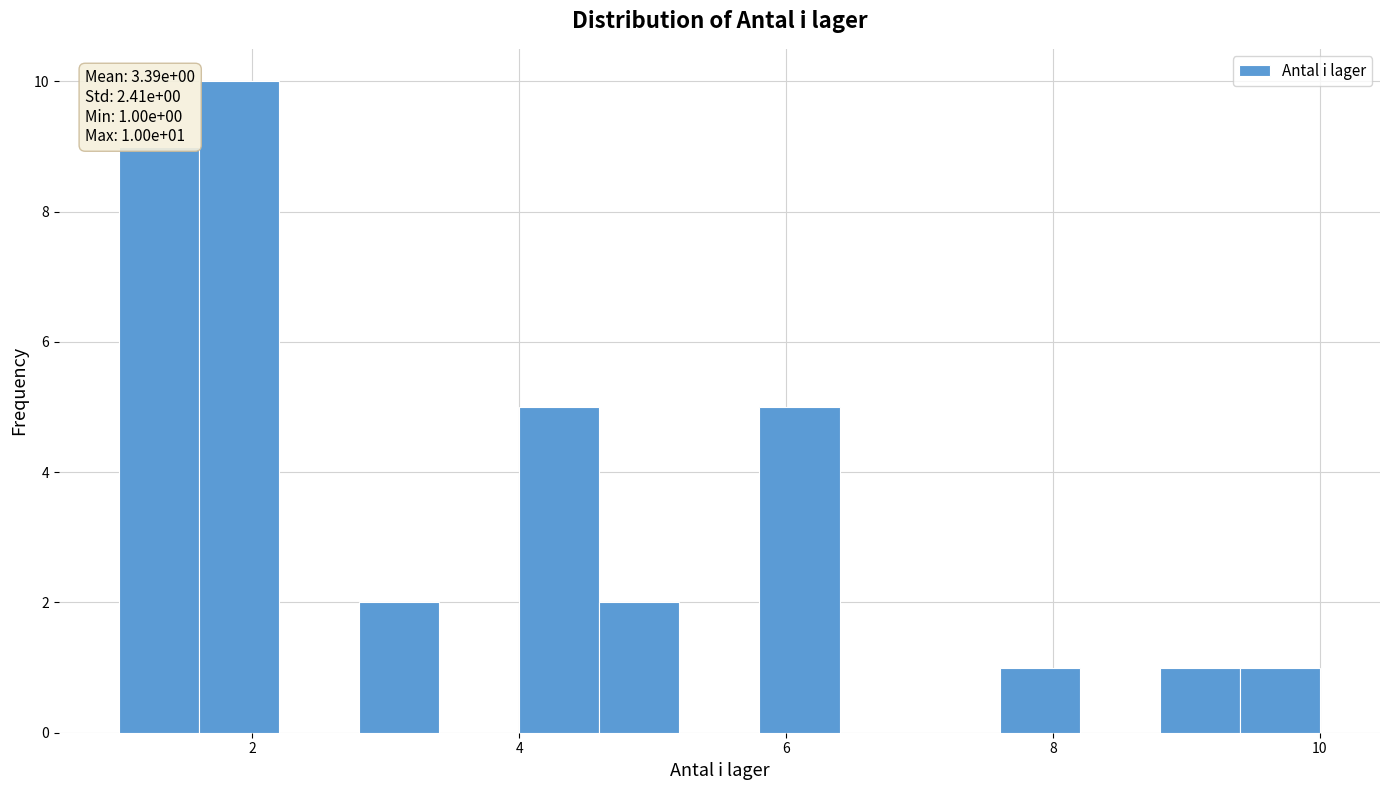

Around what value on the x-axis is the tallest bar? Give the approximate position of its centre, as read against the axis.

2.0